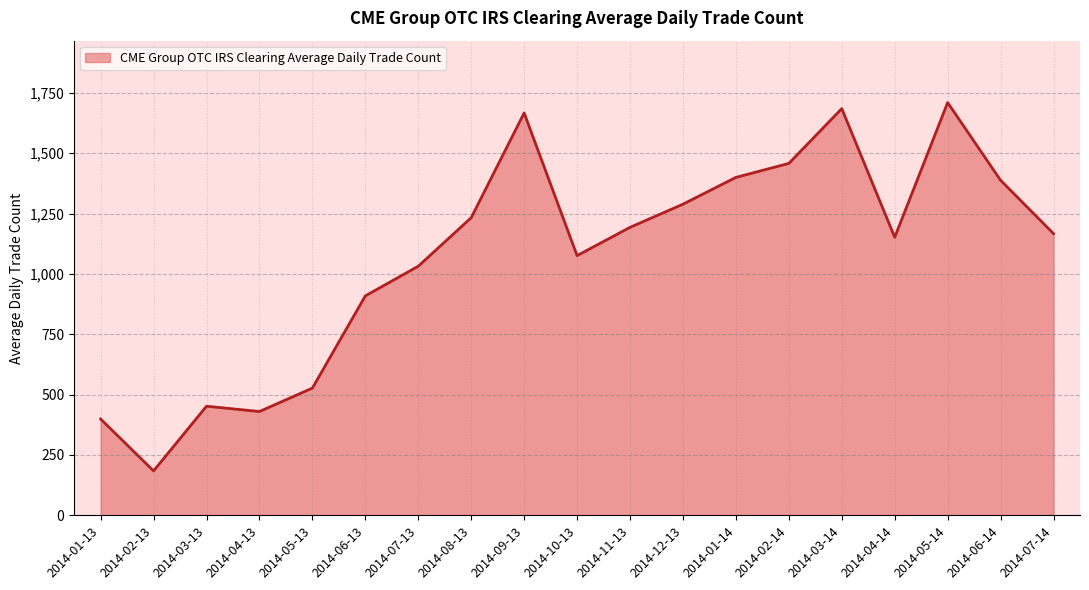

Which has a higher value, 2014-01-14 or 2014-05-14?

2014-05-14